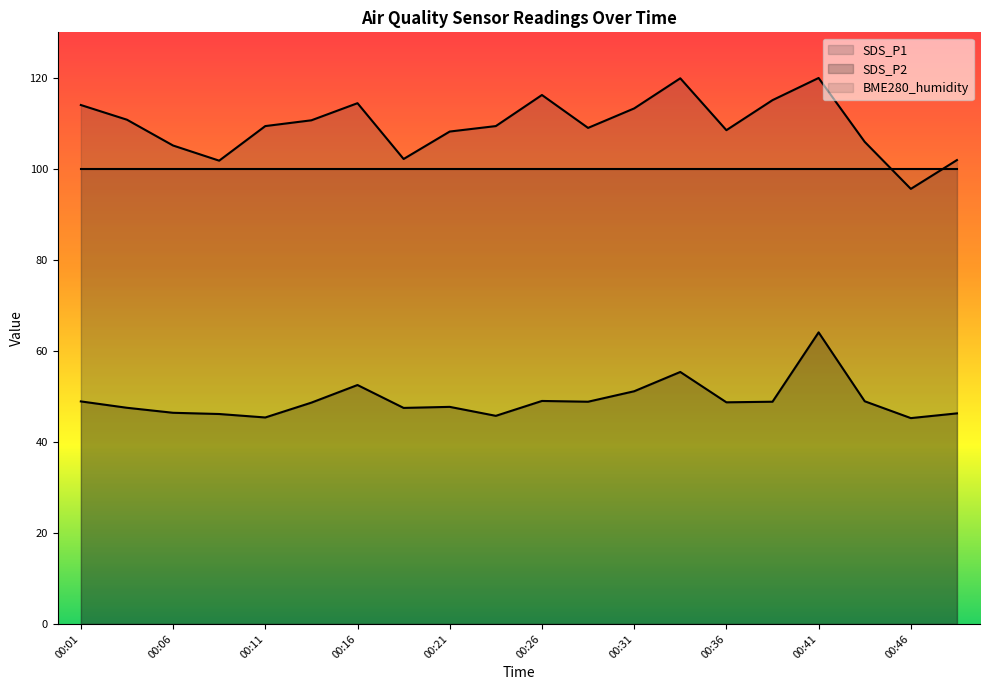

Does the chart display data point markers on the line(s)?

No